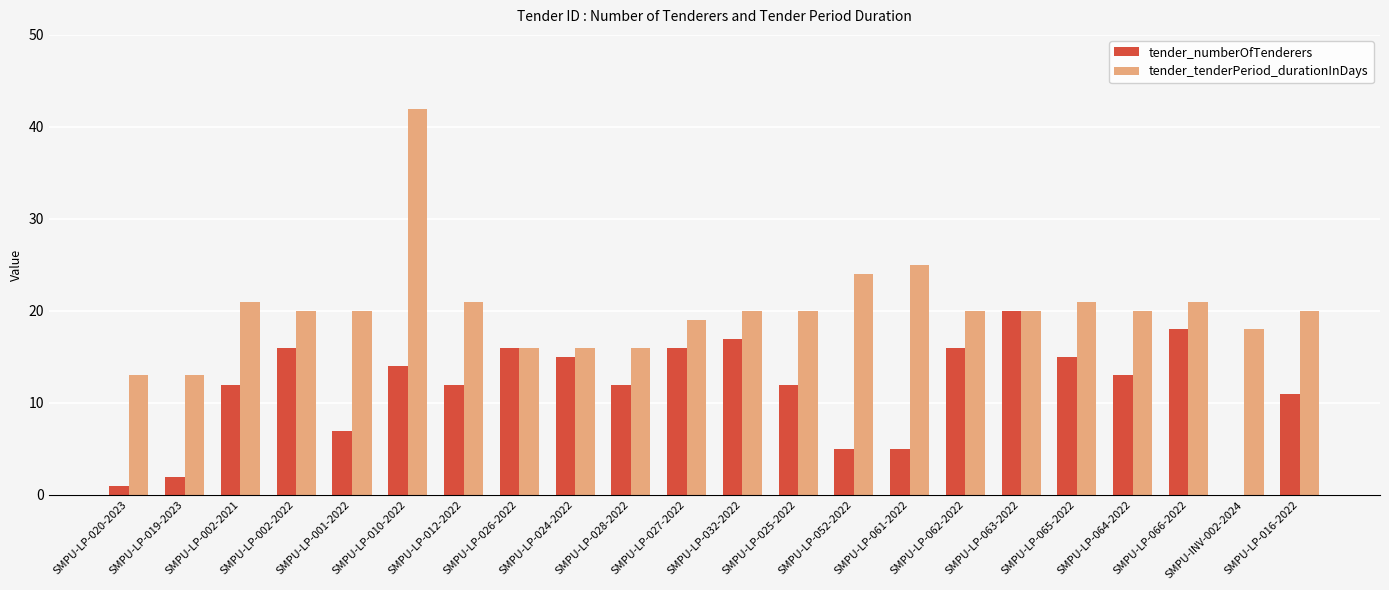

What is the sum of all tender_numberOfTenderers values?

255